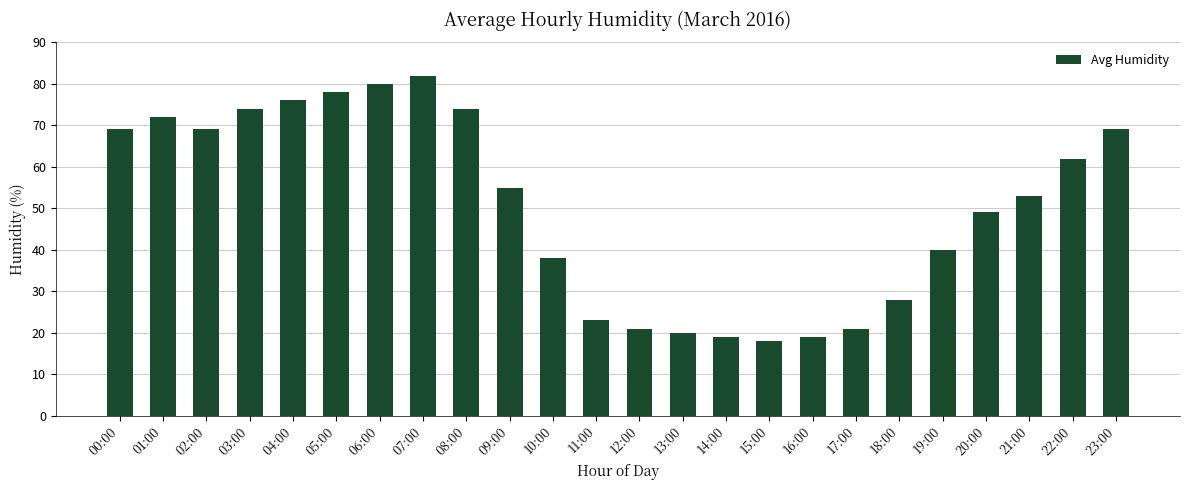

Reading left to right, list all the values displayed in this chart.

69	72	69	74	76	78	80	82	74	55	38	23	21	20	19	18	19	21	28	40	49	53	62	69